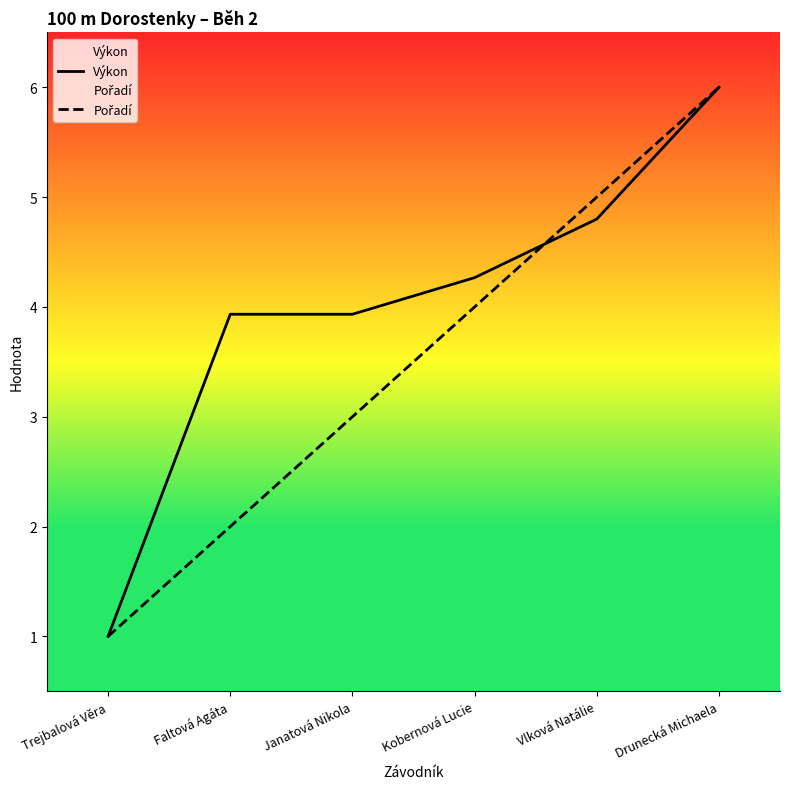

True or false: Výkon has more than 0 interior local peaks.

False